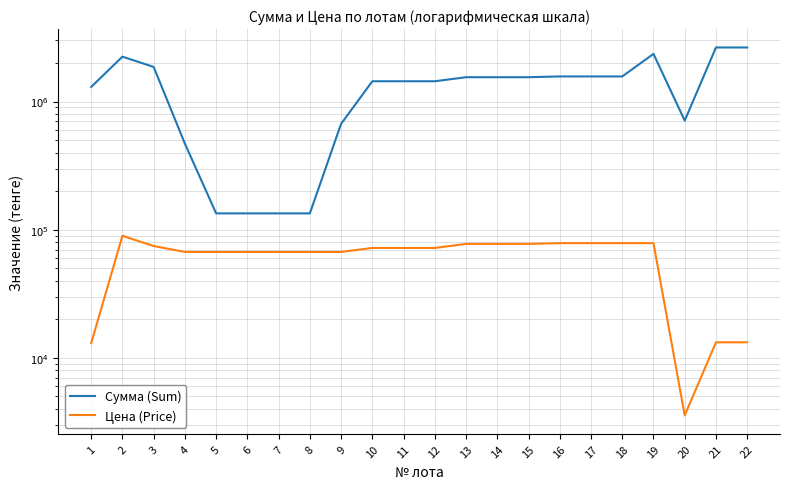

How many interior local valleys does the Сумма (Sum) series have?

1